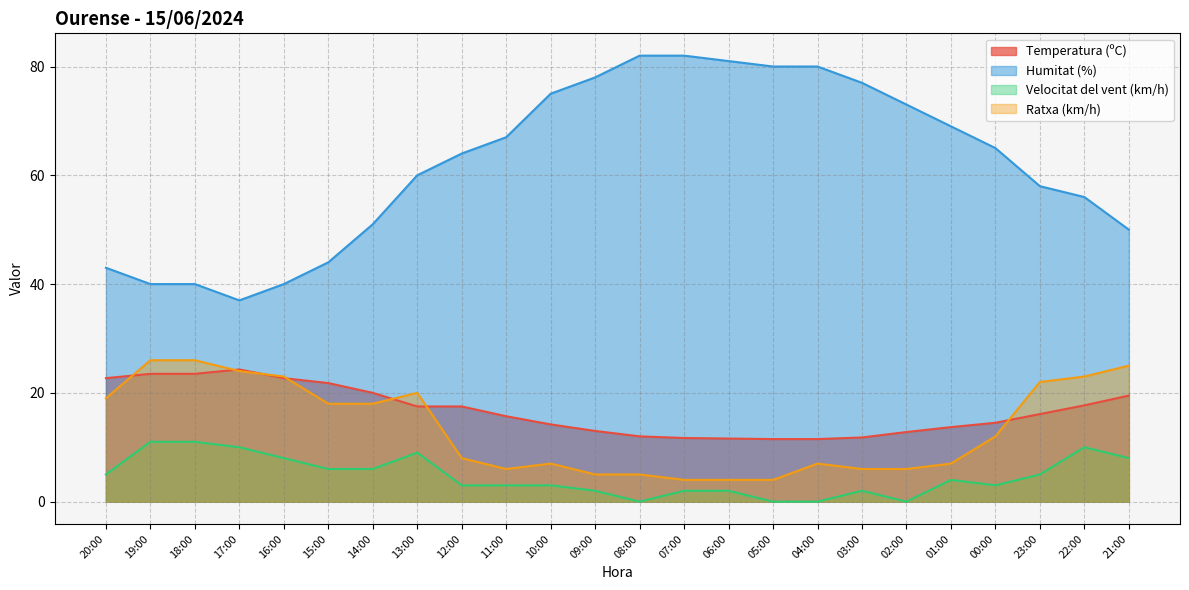

What is the minimum value for Temperatura (ºC)?

11.5